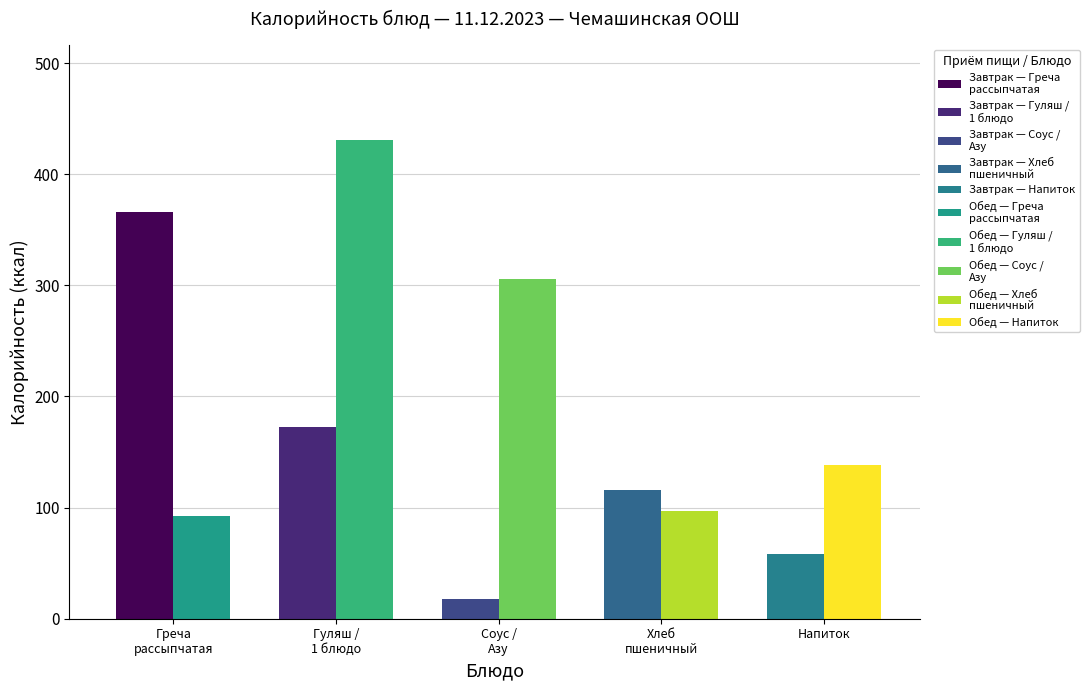

What is the difference between the maximum and minimum values in the Завтрак series?

348.3